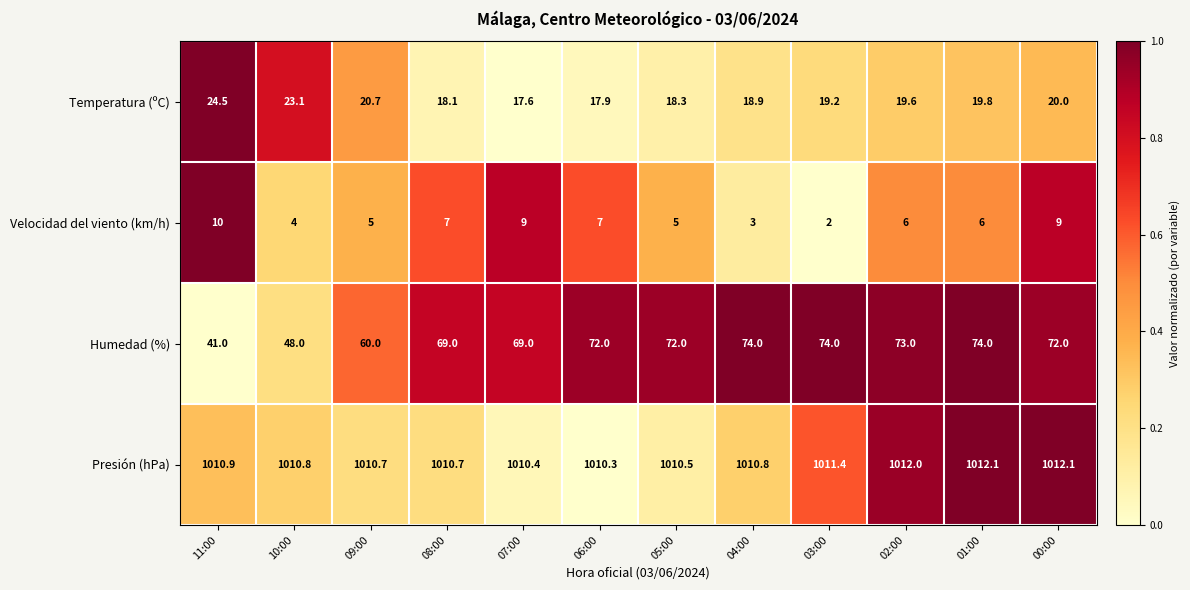

True or false: Temperatura (ºC) has a value of 18.9 at 04:00.

True